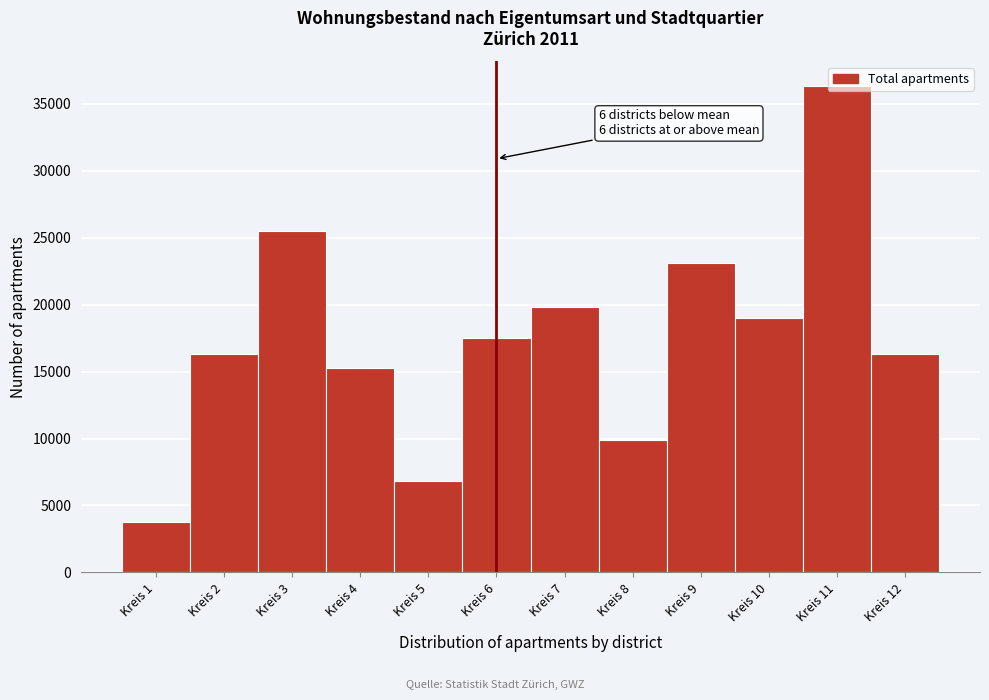

What is the average value?

17480